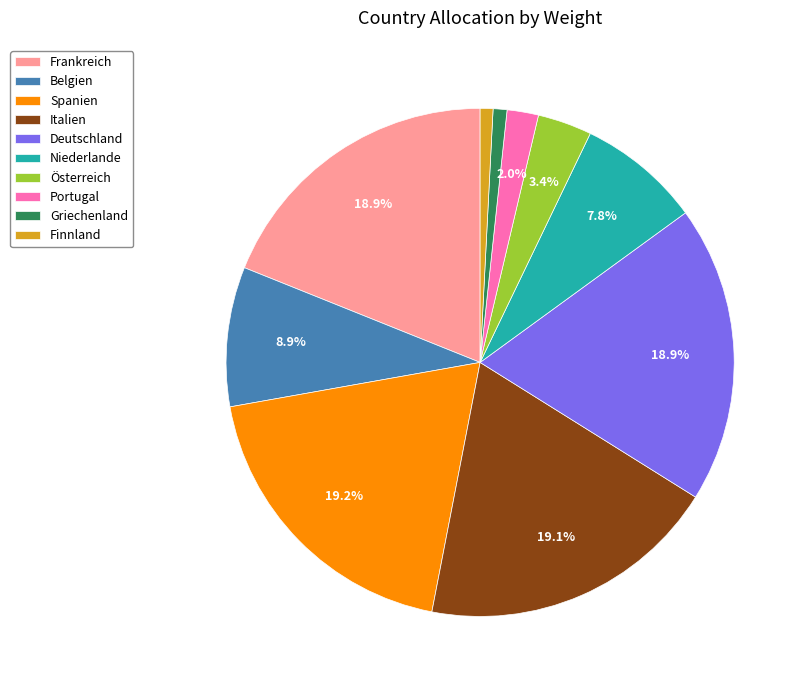

How much of the chart is everything except Niederlande?

92.2%